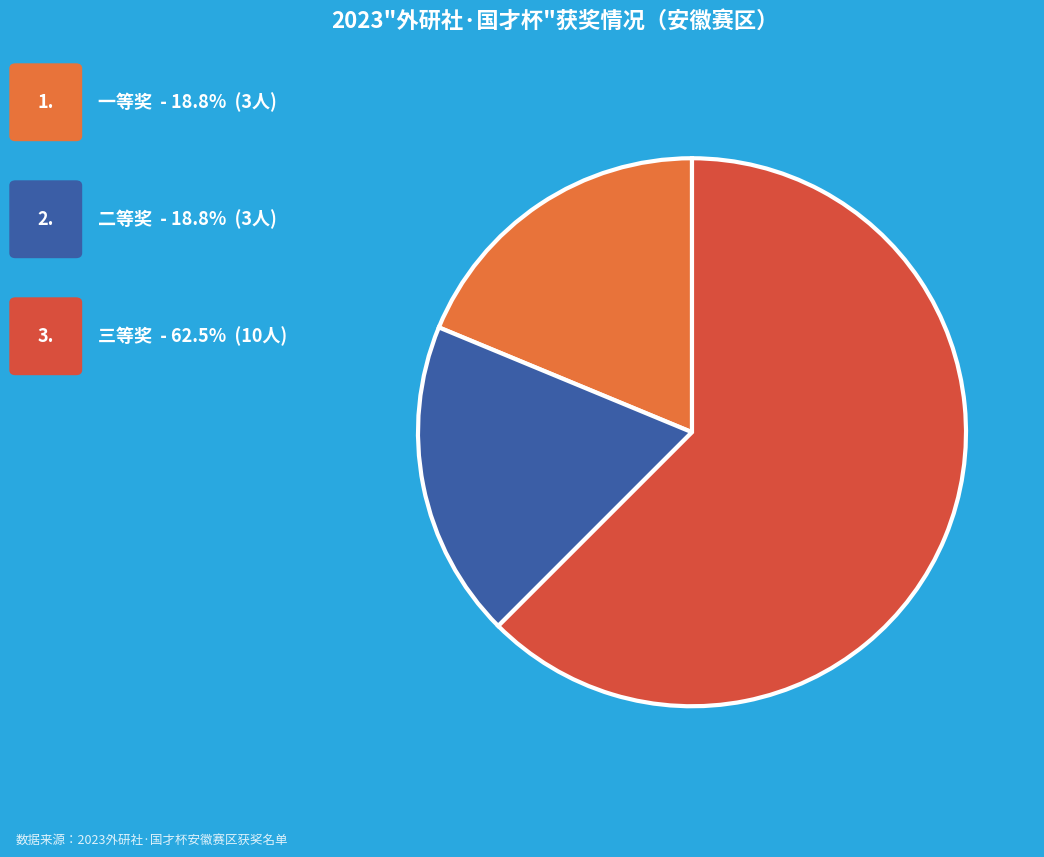

Rank the categories by value from highest to lowest.

三等奖, 一等奖, 二等奖